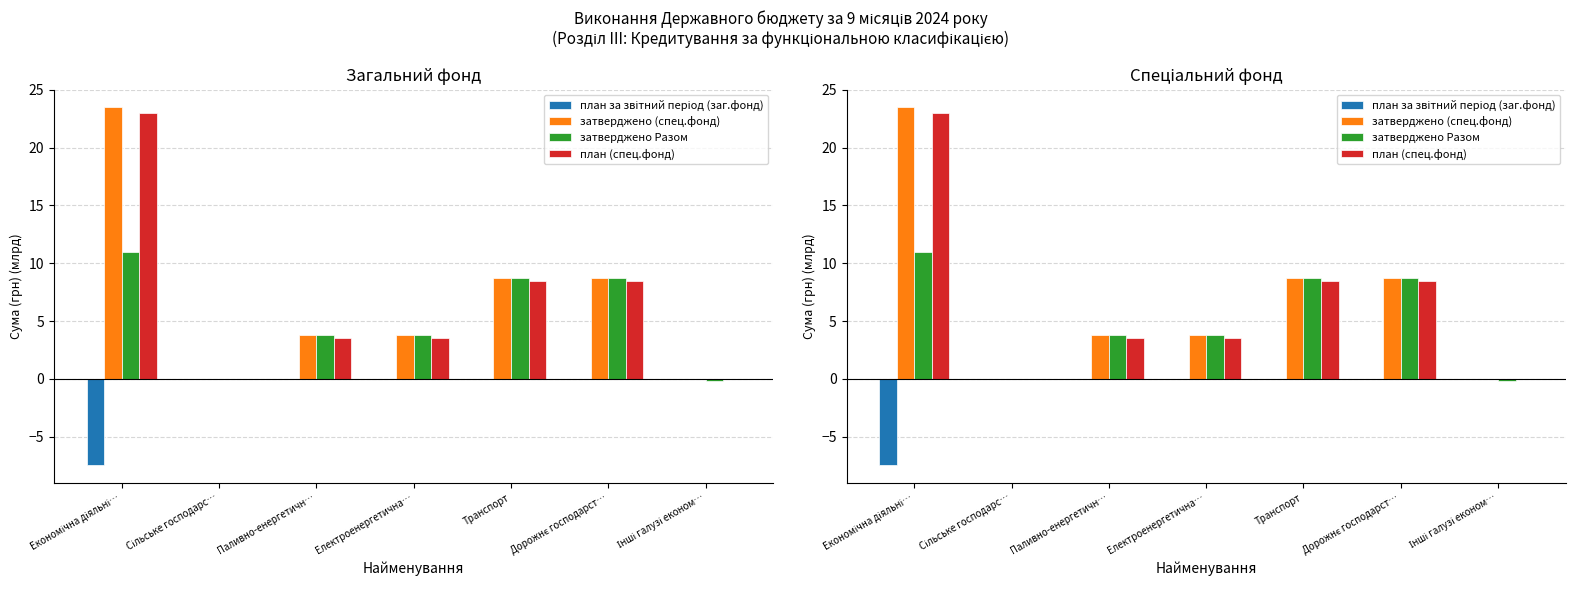

At Економічна діяльні…, list the series in order from smallest to largest.

план за звітний період (заг.фонд), затверджено Разом, план (спец.фонд), затверджено (спец.фонд)